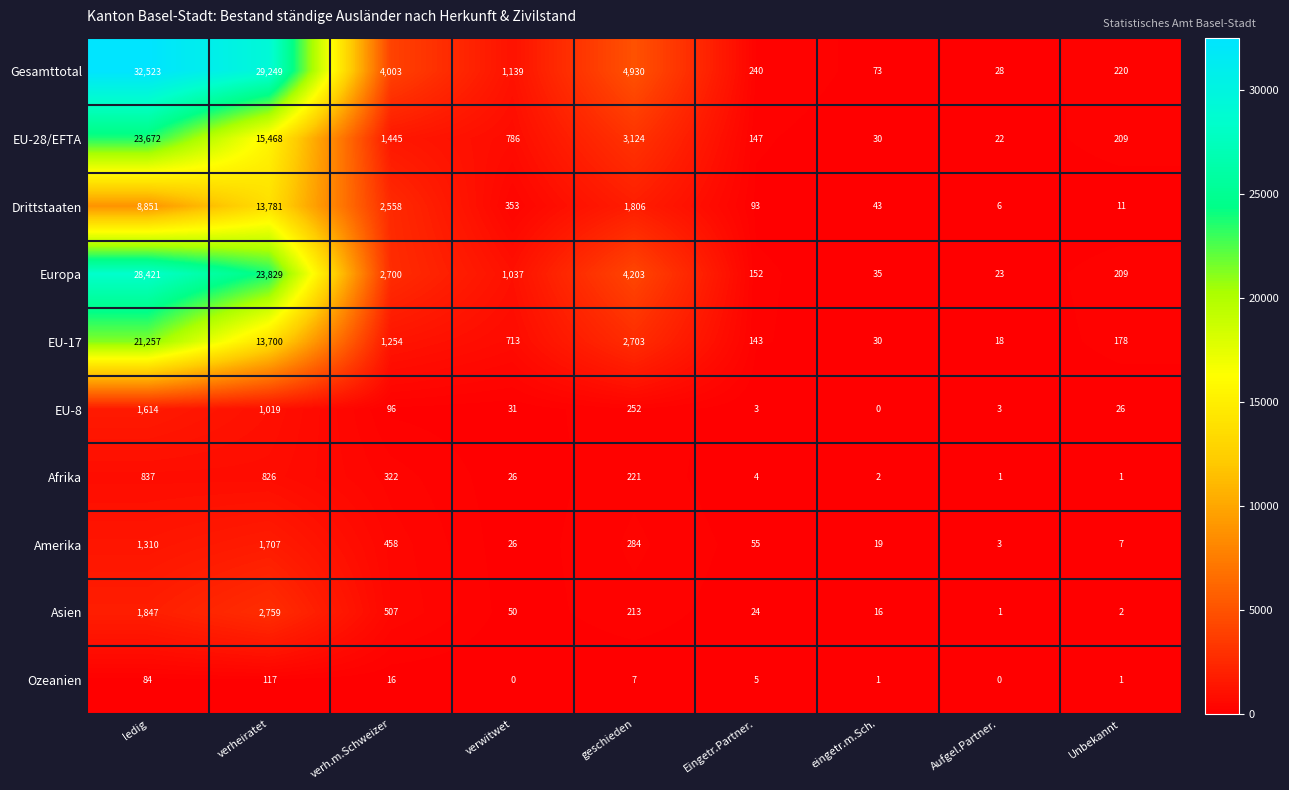

At which label does EU-8 reach its peak?

ledig